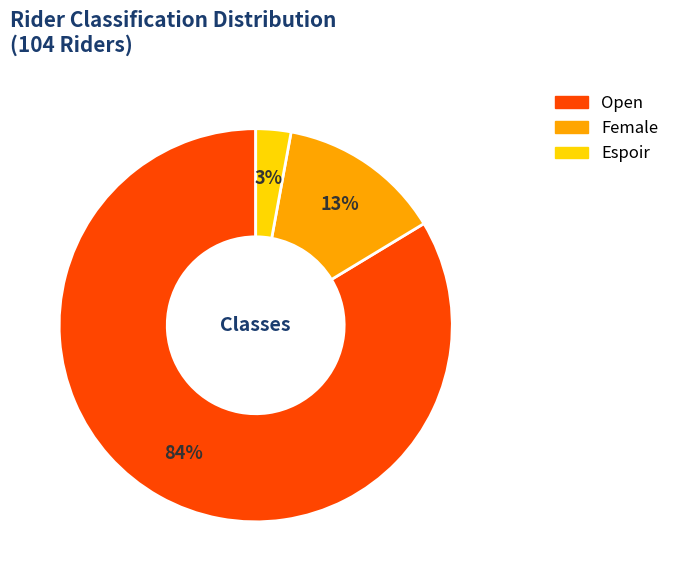

True or false: Female accounts for 3% of the total.

False